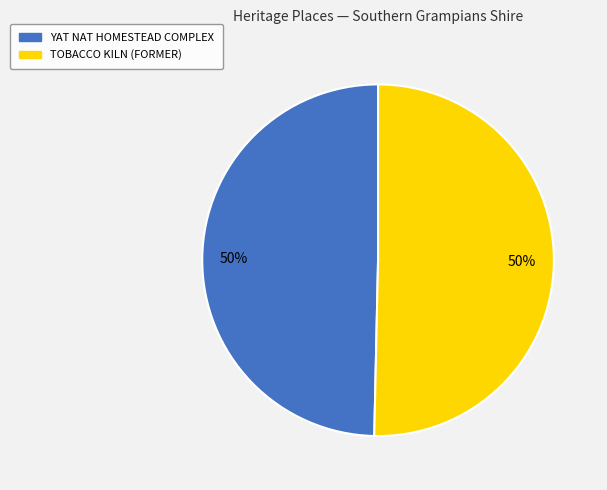

What is the ratio of the value at YAT NAT HOMESTEAD COMPLEX to the value at TOBACCO KILN (FORMER)?

1.0